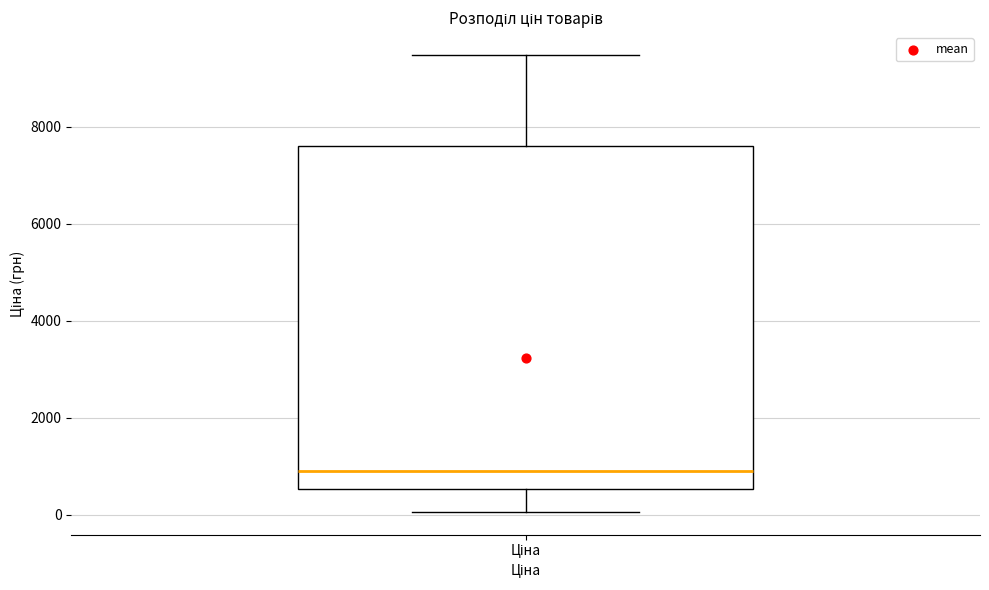

Transcribe this box plot: give where the median line is, the range the box spans, and where the two whiskers end, as read against the y-axis. The values are not printed on the chart, so give them approximately, as read against the axis.

median 800, box 600 to 7600, whiskers 0 to 9400